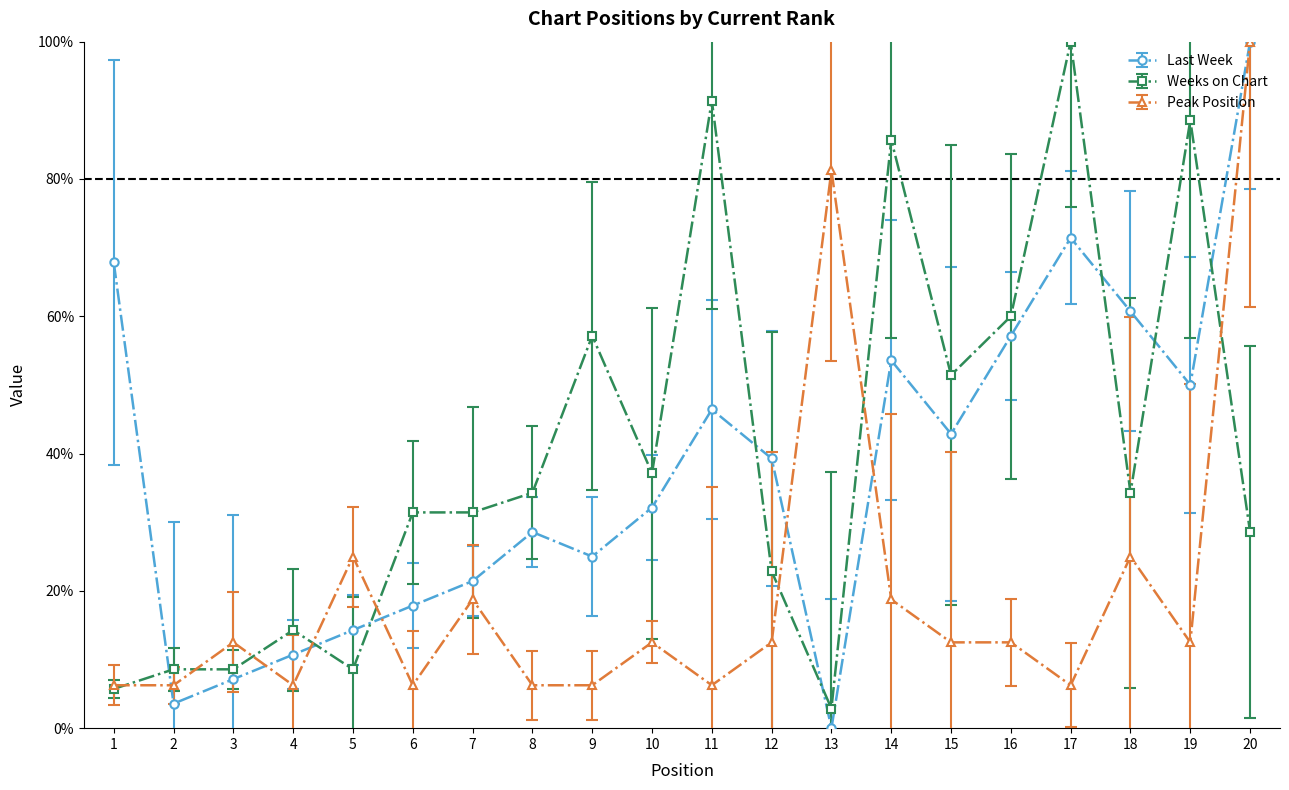

How many interior local valleys does the Last Week series have?

5